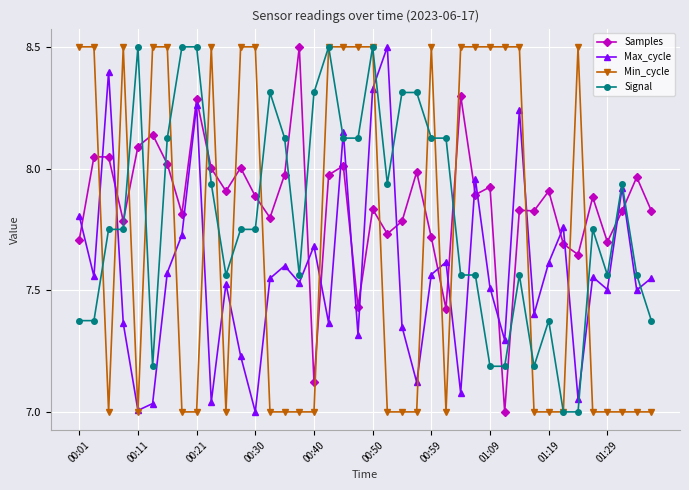

True or false: Samples has more than 1 interior local peaks.

True